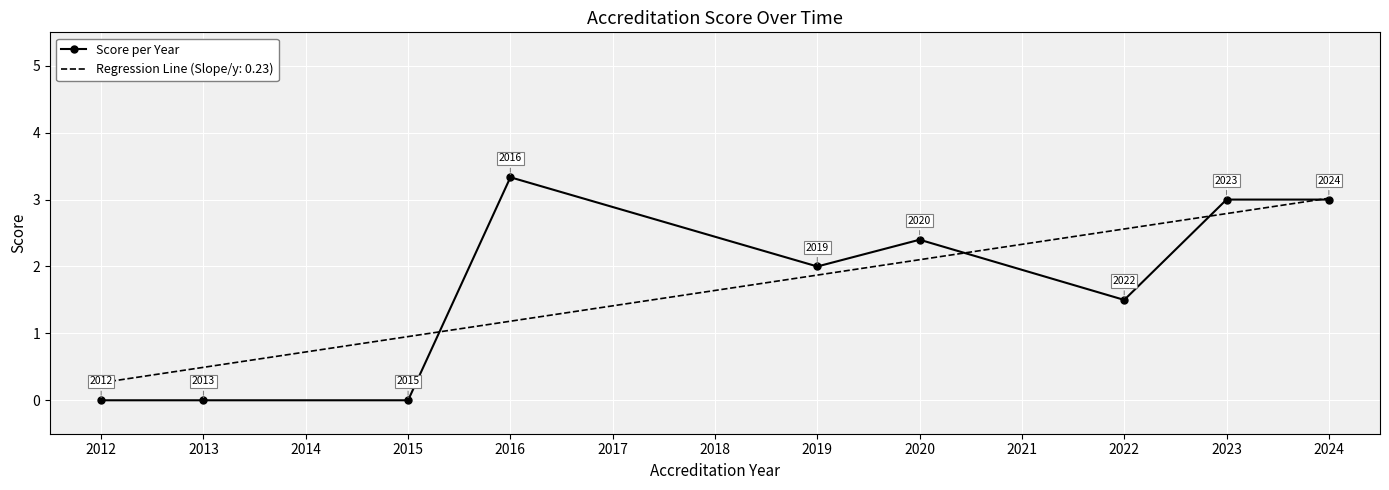

The value of Score per Year at 2022 is 1.5. True or false?

True